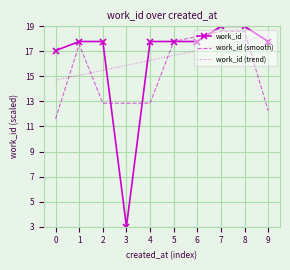

At which label does work_id (smooth) first exceed 17?

1